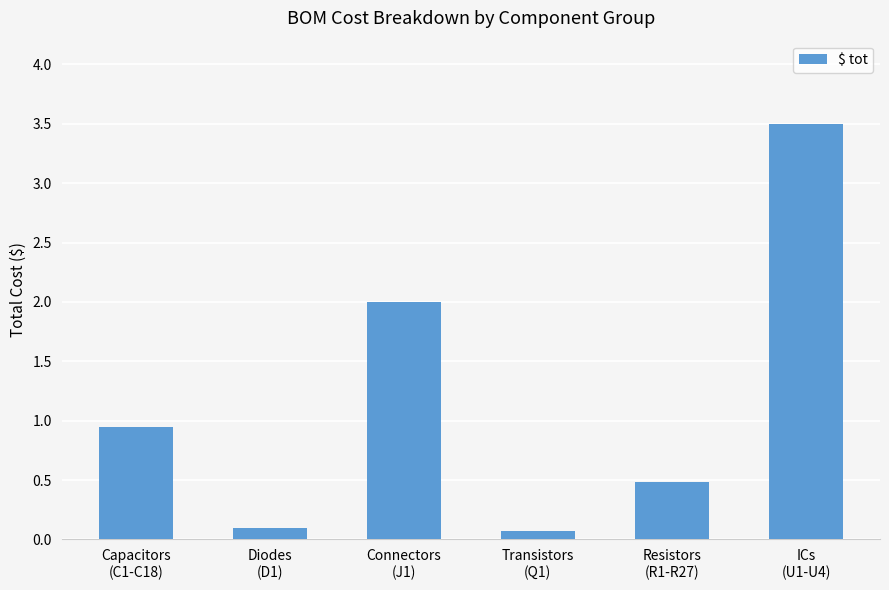

What position from the right is ICs
(U1-U4)?

1